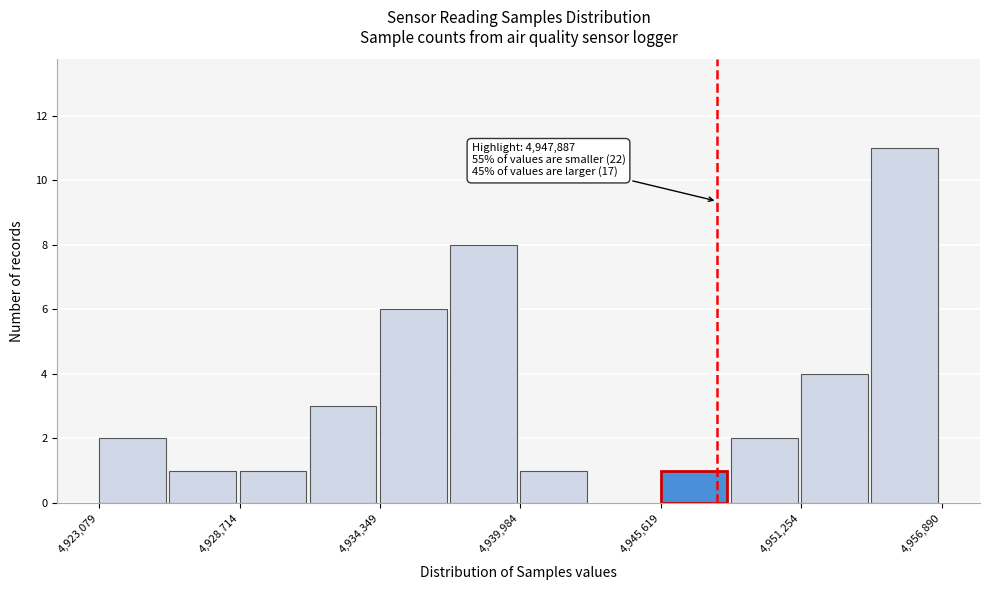

Around what value on the x-axis is the tallest bar? Give the approximate position of its centre, as read against the axis.

4955000